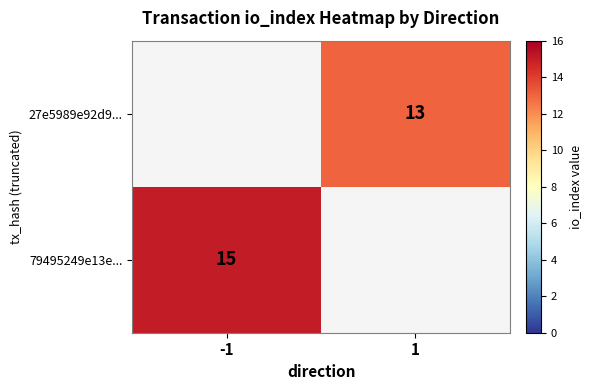

True or false: 79495249e13e... has a value of 9 at -1.

False